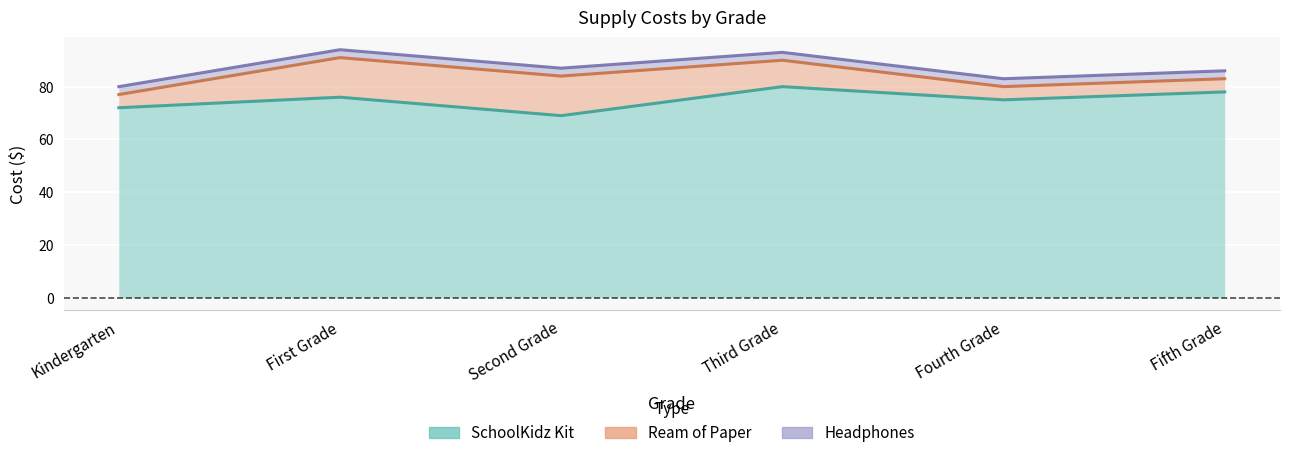

What is the label of the 4th point from the right?

Second Grade